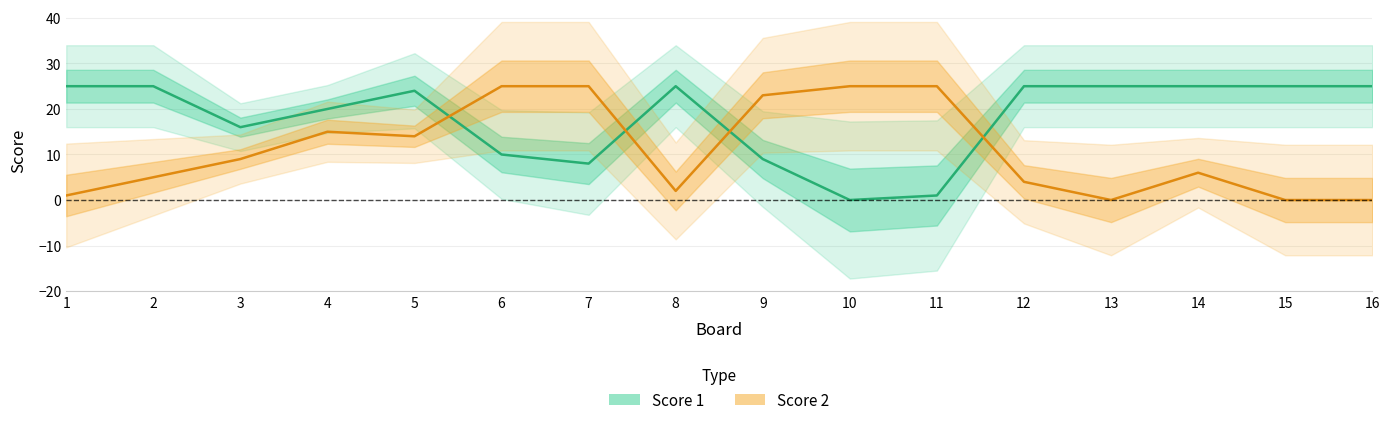

Reading right to left, list all the values displayed in this chart.

Score 1: 16=25	15=25	14=25	13=25	12=25	11=1	10=0	9=9	8=25	7=8	6=10	5=24	4=20	3=16	2=25	1=25
Score 2: 16=0	15=0	14=6	13=0	12=4	11=25	10=25	9=23	8=2	7=25	6=25	5=14	4=15	3=9	2=5	1=1